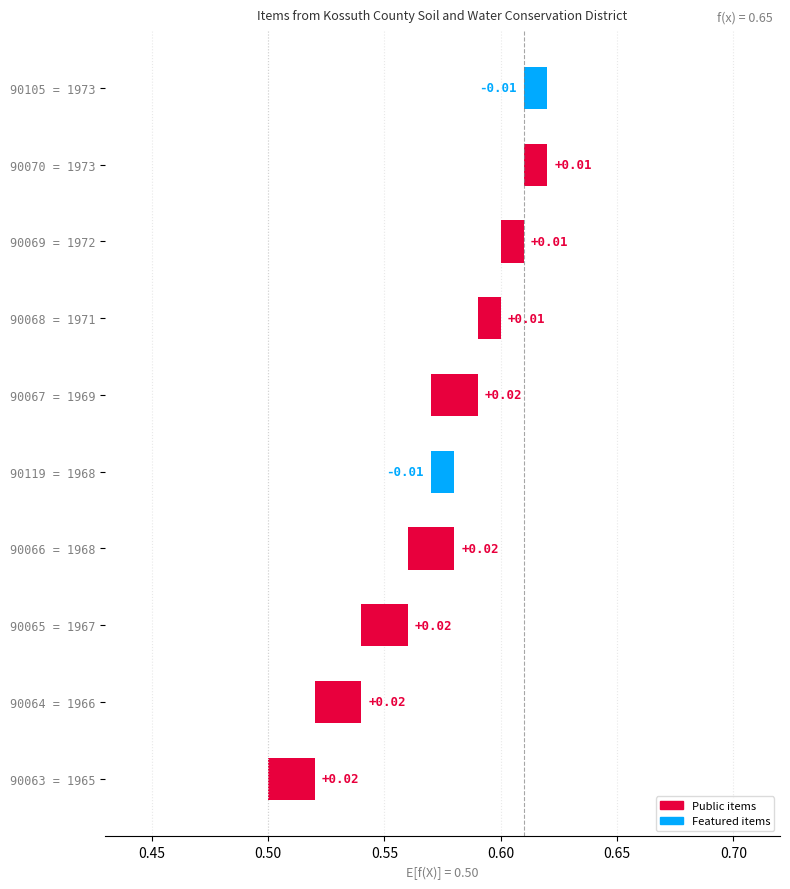

Does the chart contain stacked bars?

No